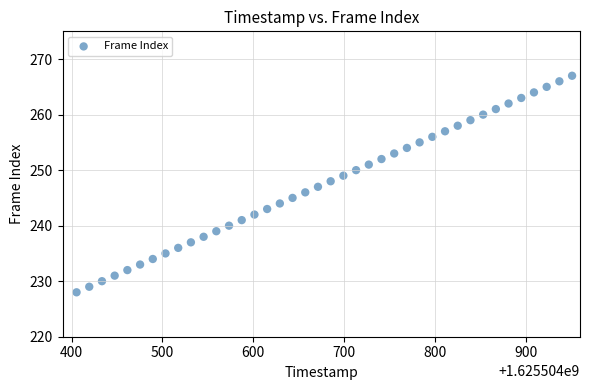

What is the range of Y values (max minus min)?

39